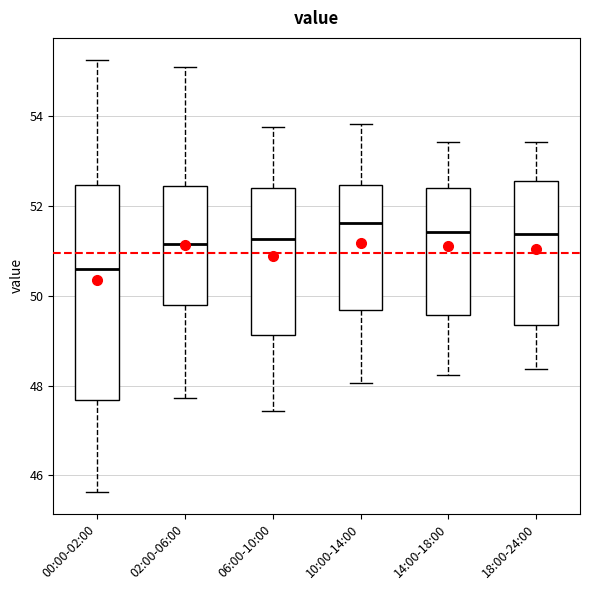

Which box has the lowest median line?

00:00-02:00